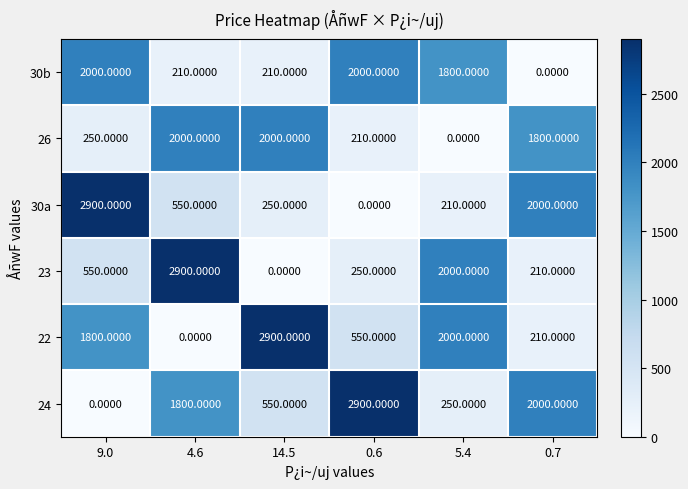

Rank the categories by 24 value from highest to lowest.

0.6, 0.7, 4.6, 14.5, 5.4, 9.0